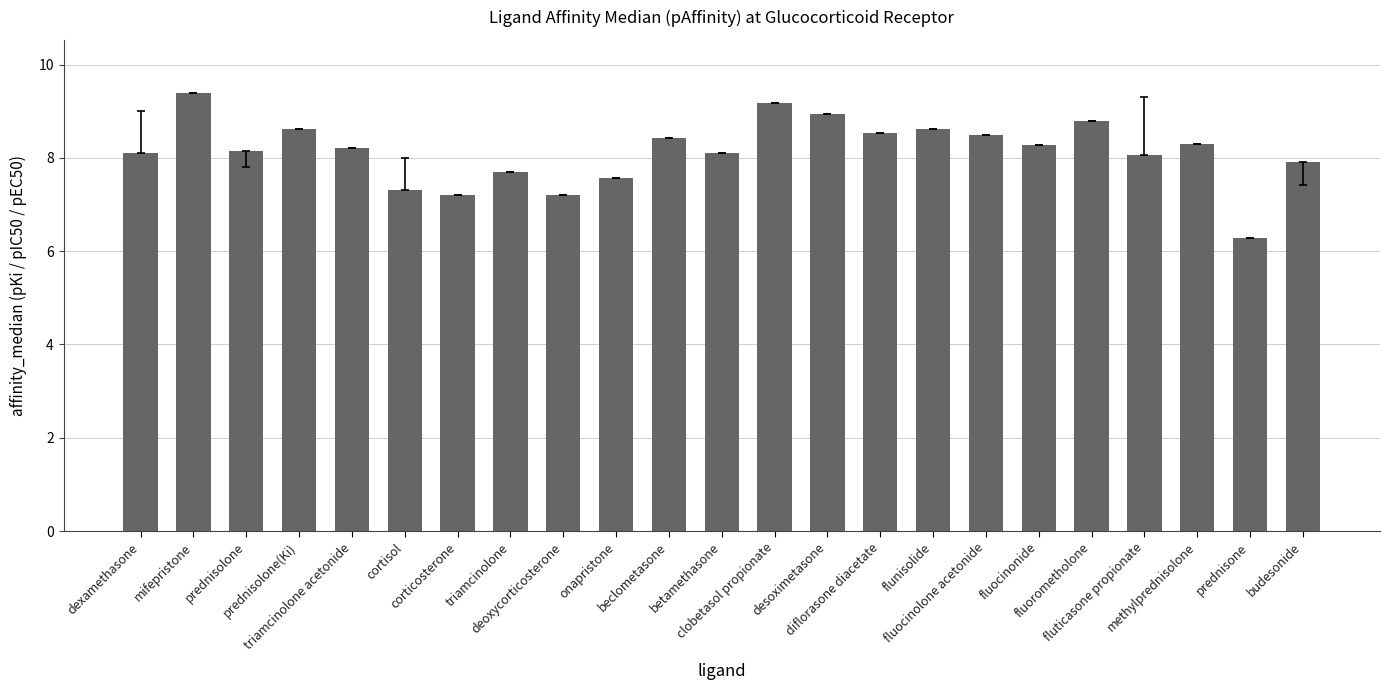

How many bars are there in total?

23